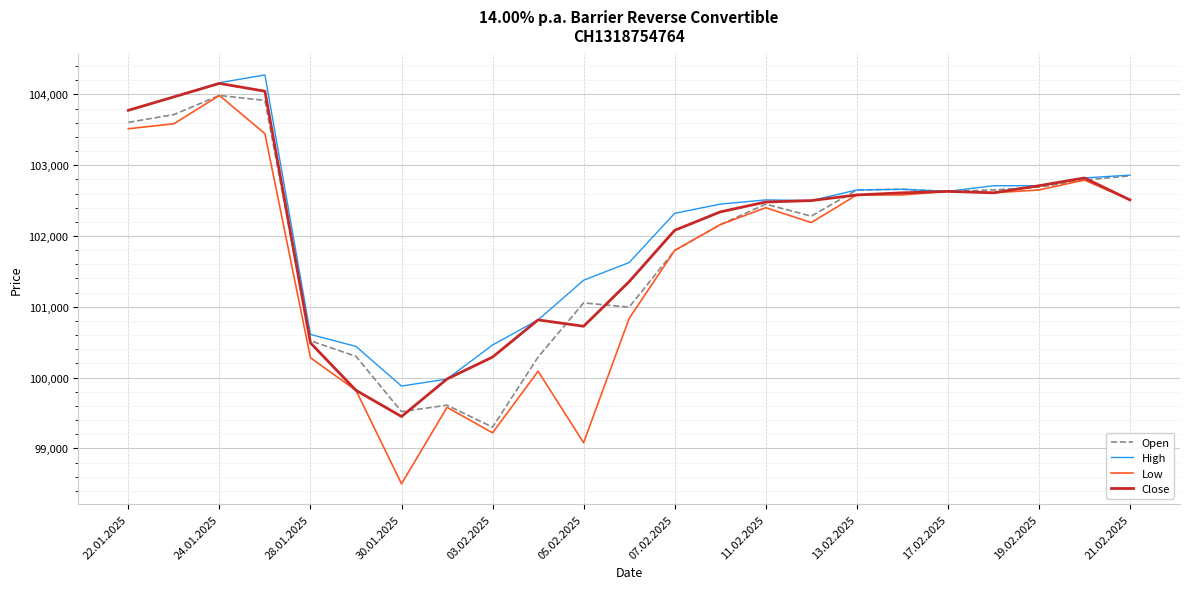

True or false: Close and Open cross at least once.

True